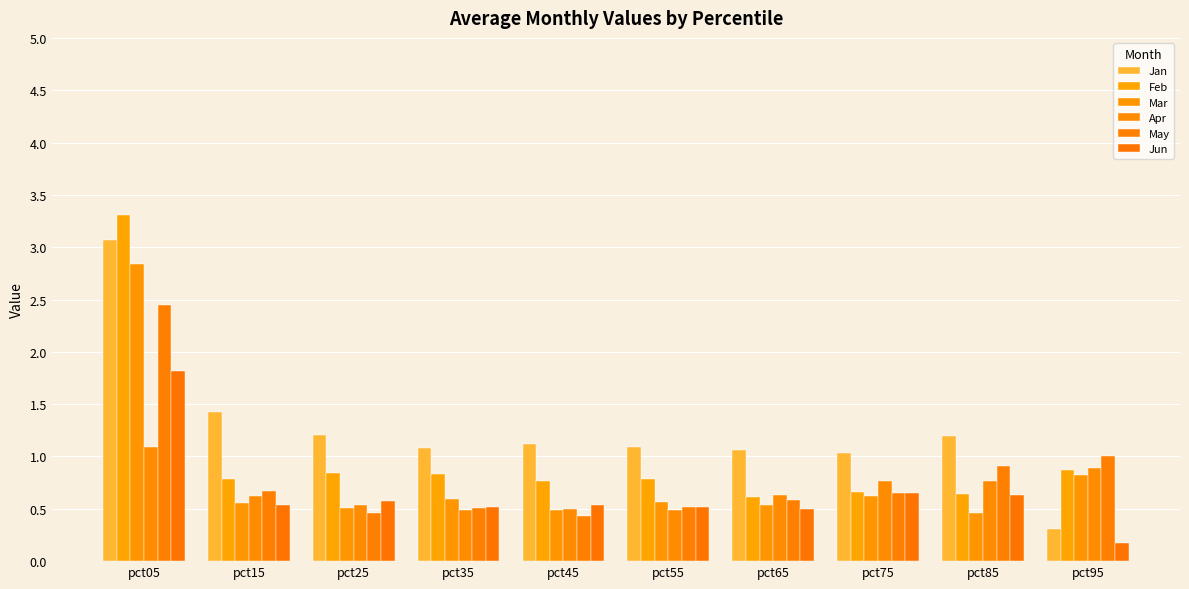

List the labels in order of May value, largest first.

pct05, pct95, pct85, pct15, pct75, pct65, pct55, pct35, pct25, pct45